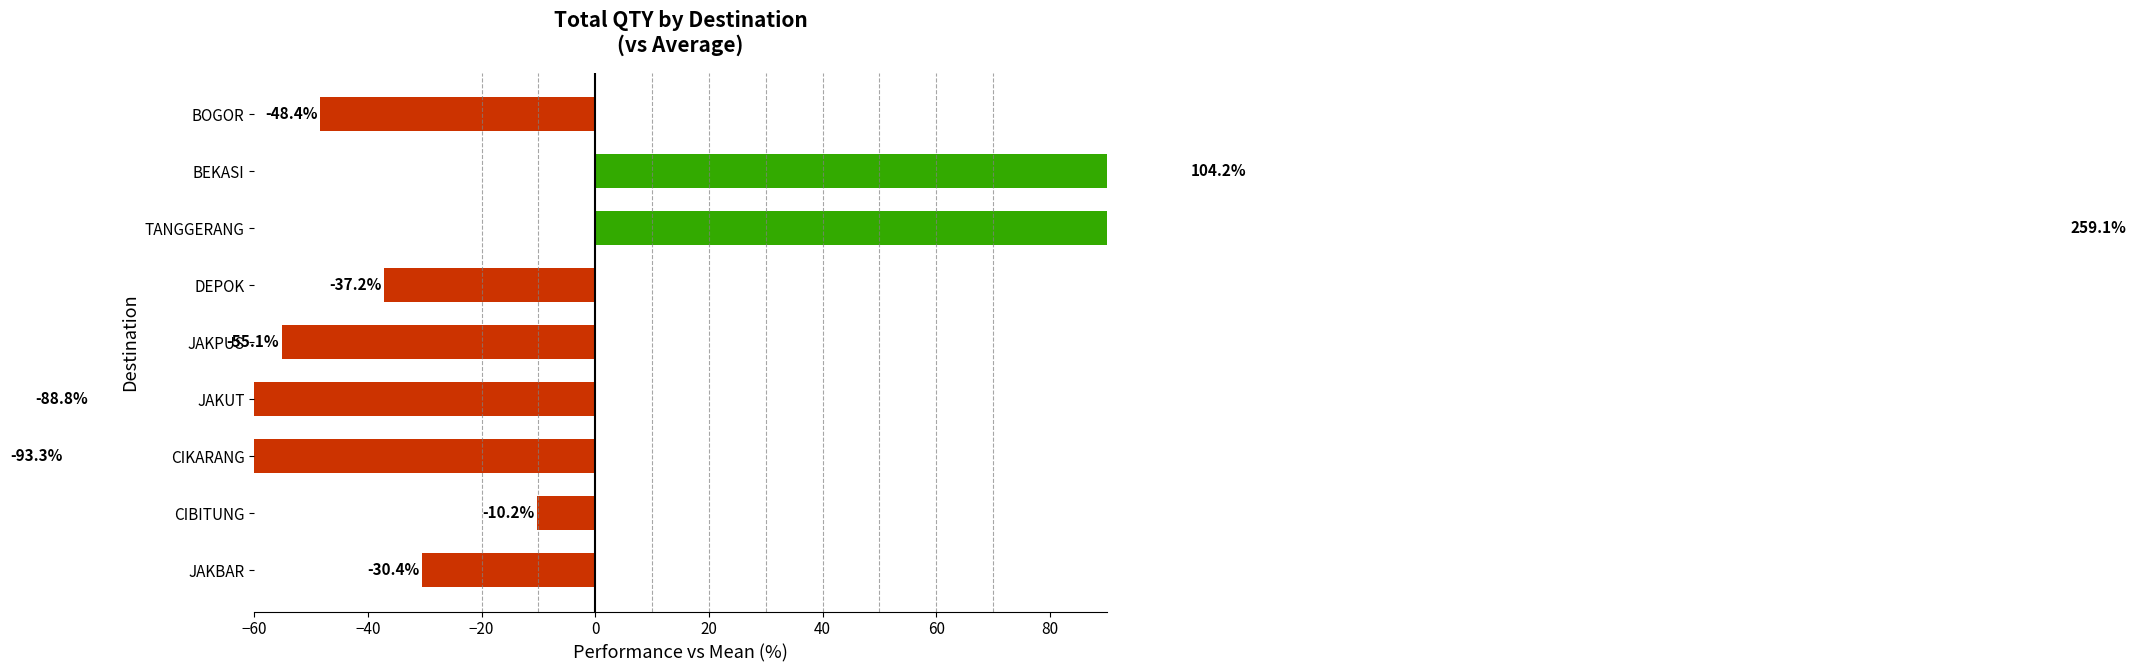

Reading left to right, extract all data points from this chart.

-30.4	-10.2	-93.3	-88.8	-55.1	-37.2	259.1	104.2	-48.4